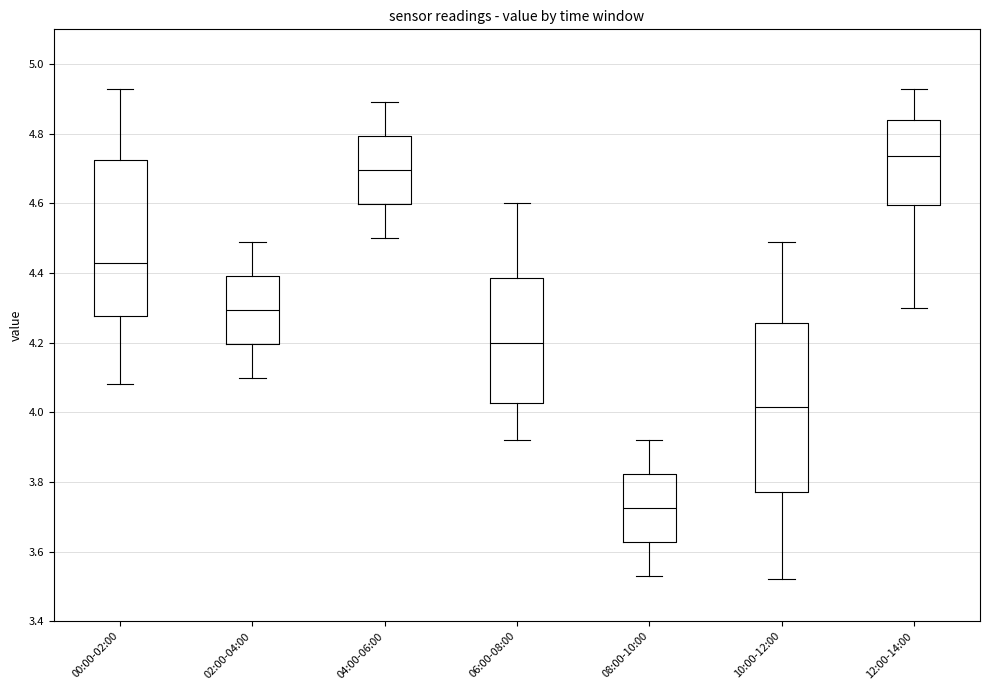

Reading left to right, transcribe this box plot: for each box, give where its median line is, the range the box spans, and where its two whiskers end, as read against the y-axis. The values are not printed on the chart, so give them approximately, as read against the axis.

00:00-02:00: median 4.44, box 4.28 to 4.72, whiskers 4.08 to 4.94
02:00-04:00: median 4.30, box 4.20 to 4.40, whiskers 4.10 to 4.50
04:00-06:00: median 4.70, box 4.60 to 4.80, whiskers 4.50 to 4.90
06:00-08:00: median 4.20, box 4.02 to 4.38, whiskers 3.92 to 4.60
08:00-10:00: median 3.72, box 3.62 to 3.82, whiskers 3.54 to 3.92
10:00-12:00: median 4.02, box 3.78 to 4.26, whiskers 3.52 to 4.50
12:00-14:00: median 4.74, box 4.60 to 4.84, whiskers 4.30 to 4.94